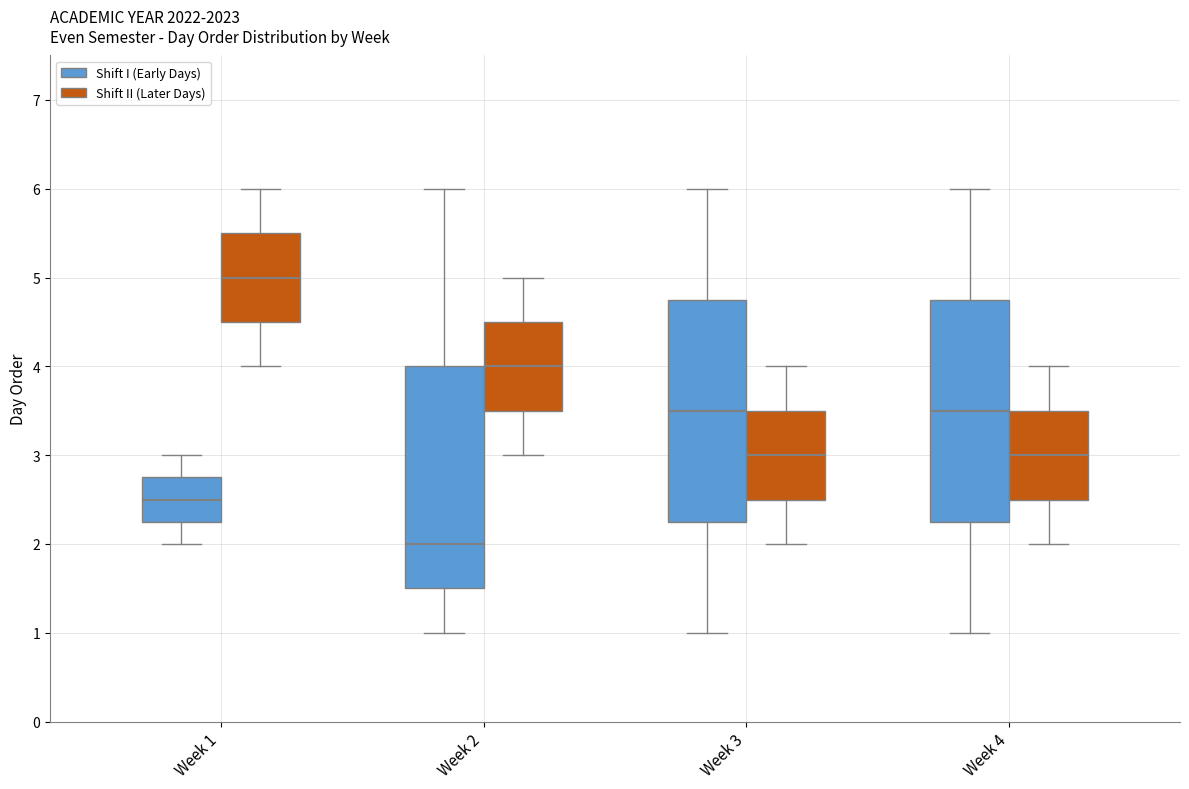

Reading left to right, read every box against the y-axis: the position of its median line, the range the box covers, and the ends of its whiskers. The values are not printed on the chart, so give them approximately, as read against the axis.

Week 1 (Shift I (Early Days)): median 2.5, box 2.3 to 2.8, whiskers 2.0 to 3.0
Week 1 (Shift II (Later Days)): median 5.0, box 4.5 to 5.5, whiskers 4.0 to 6.0
Week 2 (Shift I (Early Days)): median 2.0, box 1.5 to 4.0, whiskers 1.0 to 6.0
Week 2 (Shift II (Later Days)): median 4.0, box 3.5 to 4.5, whiskers 3.0 to 5.0
Week 3 (Shift I (Early Days)): median 3.5, box 2.3 to 4.8, whiskers 1.0 to 6.0
Week 3 (Shift II (Later Days)): median 3.0, box 2.5 to 3.5, whiskers 2.0 to 4.0
Week 4 (Shift I (Early Days)): median 3.5, box 2.3 to 4.8, whiskers 1.0 to 6.0
Week 4 (Shift II (Later Days)): median 3.0, box 2.5 to 3.5, whiskers 2.0 to 4.0